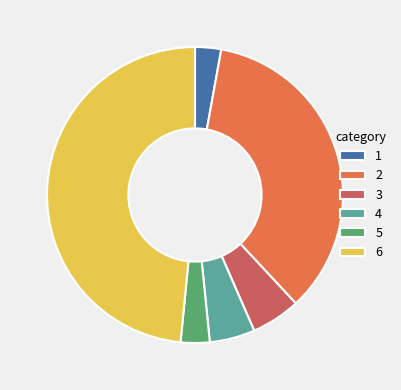

Which category has the biggest portion of the pie?

6